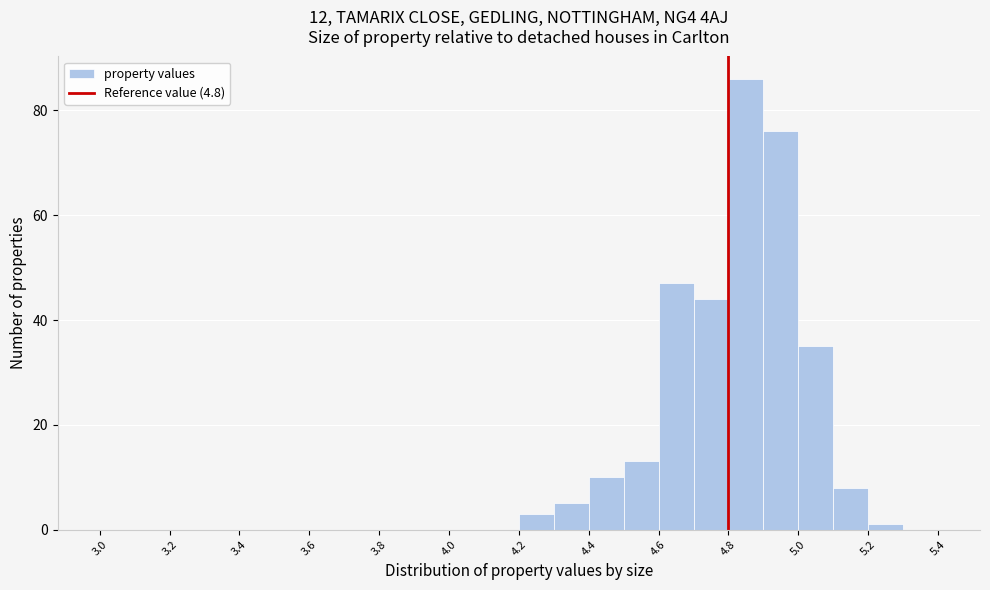

Reading left to right, list every bar in this chart as the range it spans on the x-axis followed by its height. The values are not printed on the chart, so give them approximately, as read against the axis.

3.0 to 3.1: 0
3.1 to 3.2: 0
3.2 to 3.3: 0
3.3 to 3.4: 0
3.4 to 3.5: 0
3.5 to 3.6: 0
3.6 to 3.7: 0
3.7 to 3.8: 0
3.8 to 3.9: 0
3.9 to 4.0: 0
4.0 to 4.1: 0
4.1 to 4.2: 0
4.2 to 4.3: 4
4.3 to 4.4: 6
4.4 to 4.5: 10
4.5 to 4.6: 14
4.6 to 4.7: 48
4.7 to 4.8: 44
4.8 to 4.9: 86
4.9 to 5.0: 76
5.0 to 5.1: 36
5.1 to 5.2: 8
5.2 to 5.3: under 2
5.3 to 5.4: 0